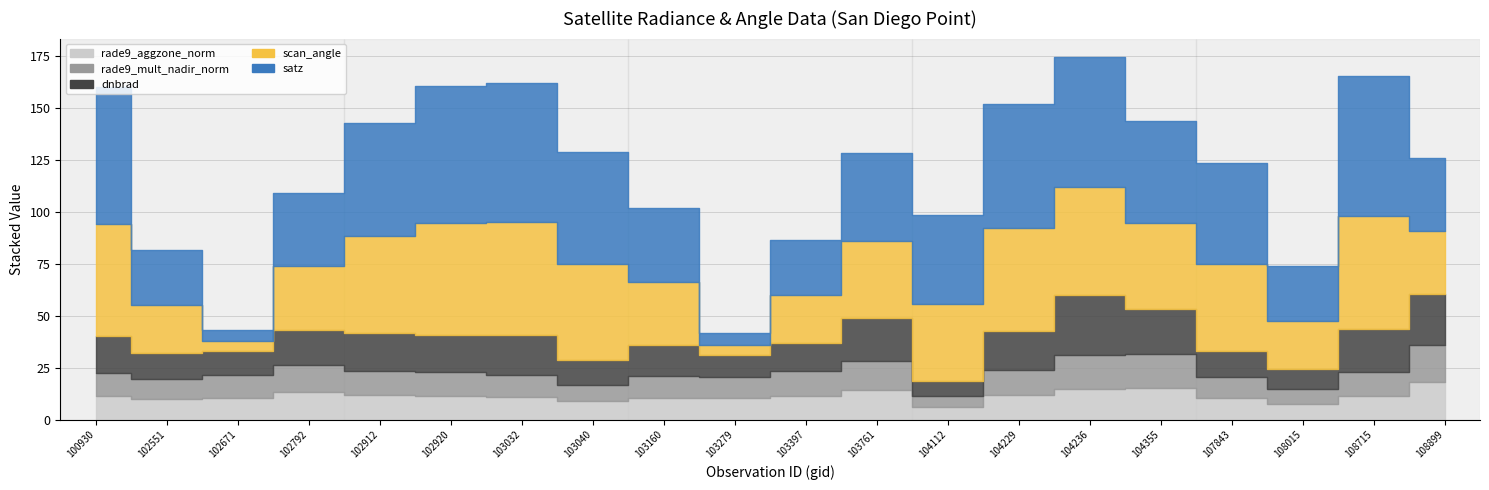

True or false: satz has more than 2 points higher than both neighbors.

True